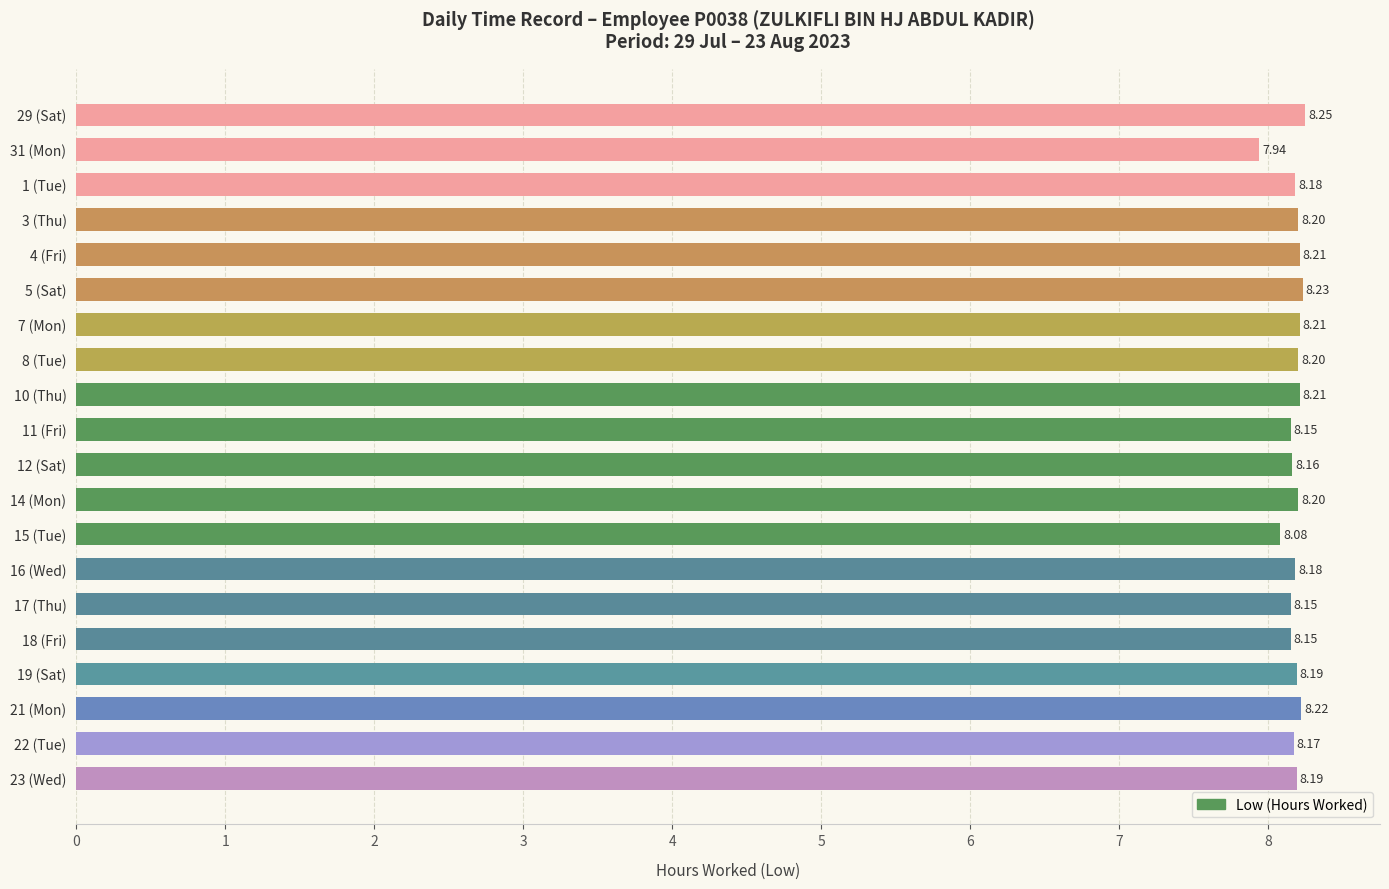

Does the chart contain any negative values?

No